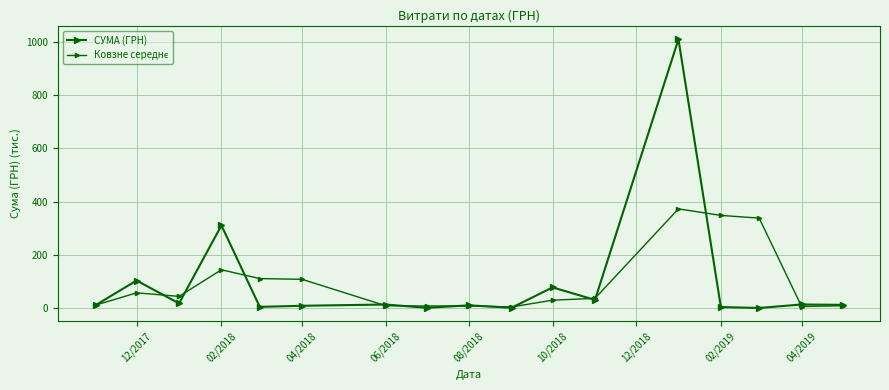

Which series has the largest range (max minus min)?

СУМА (ГРН)